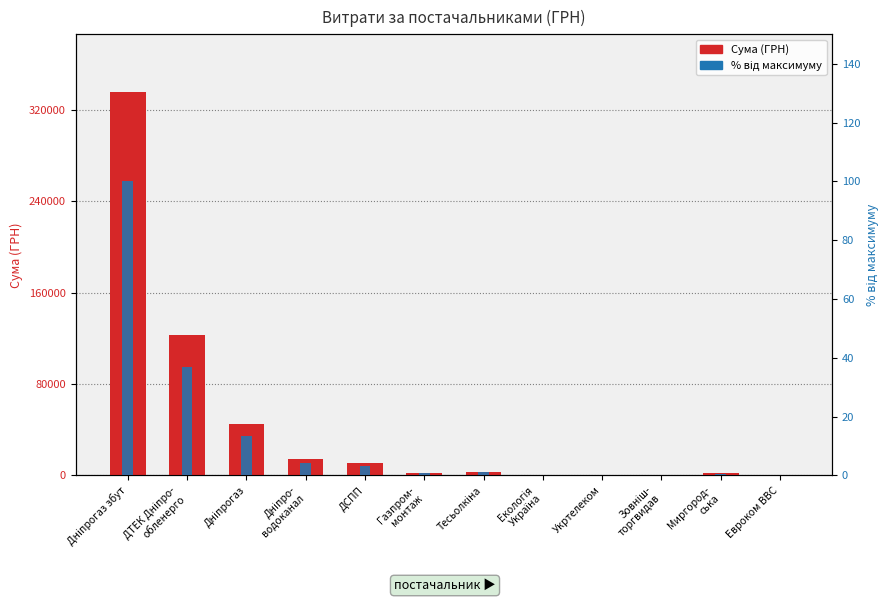

What is the difference between the second highest and second lowest values in the % від максимуму series?

36.6